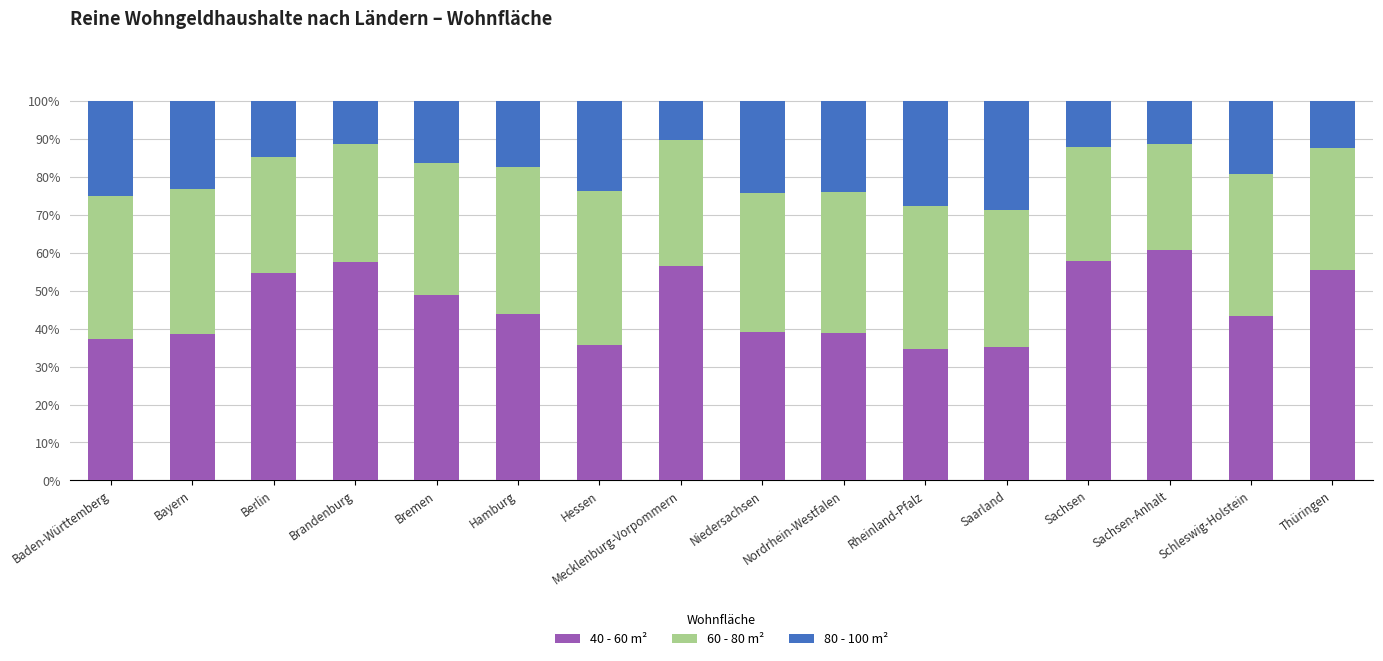

What is the difference between the maximum and second lowest values in the 40 - 60 m² series?

25.6